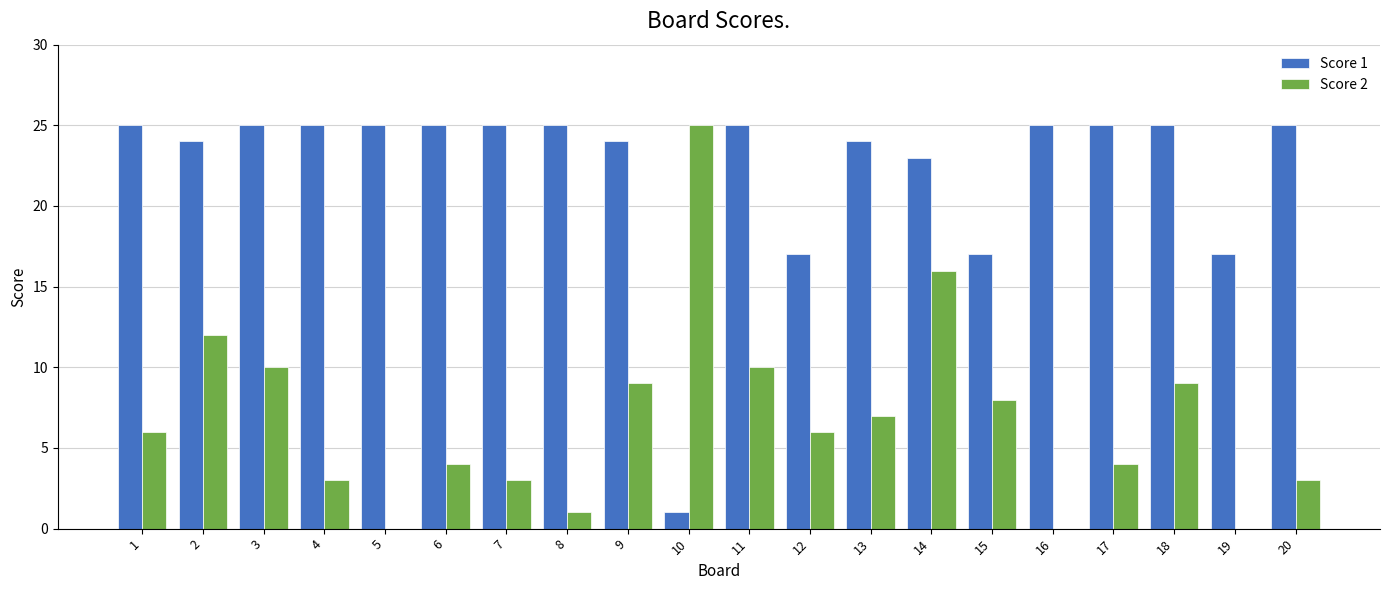

What is the greatest value displayed?

25